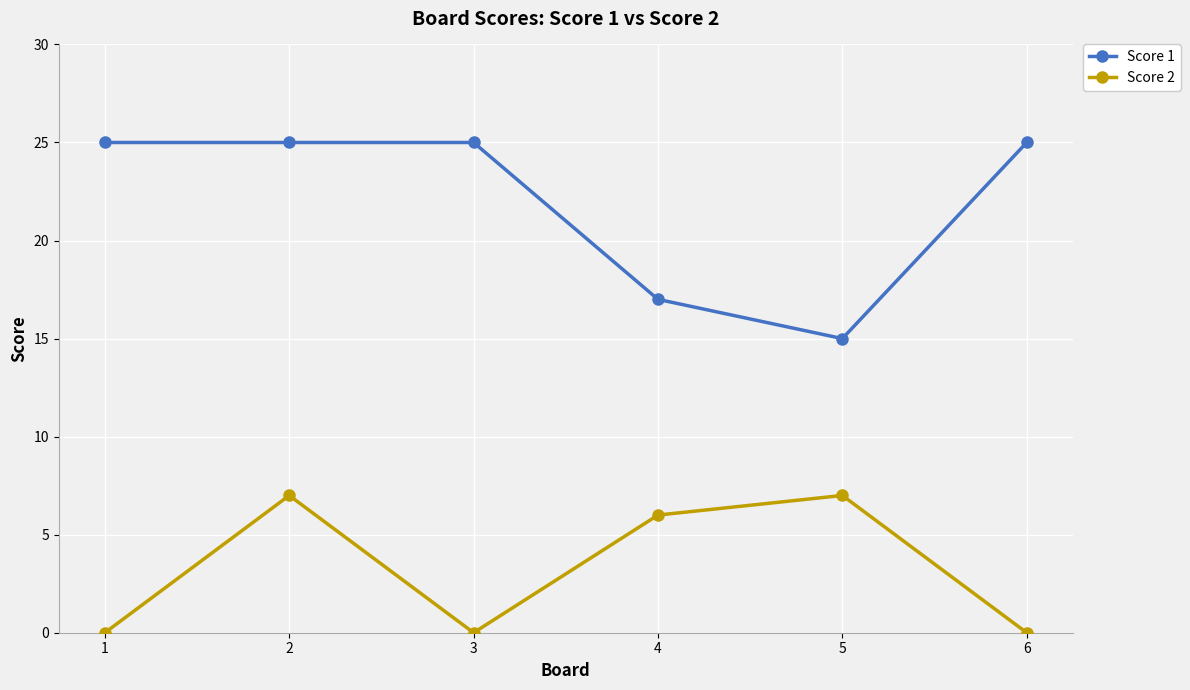

What is the maximum value shown in the chart?

25